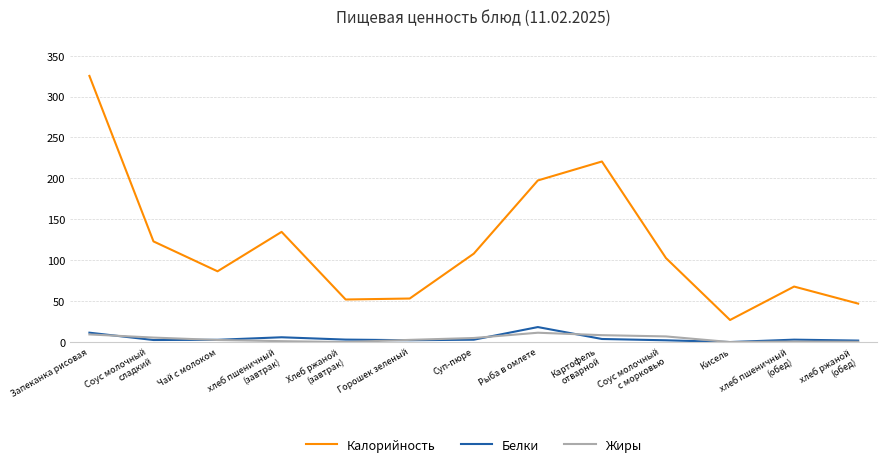

Which series has the widest spread of values?

Калорийность